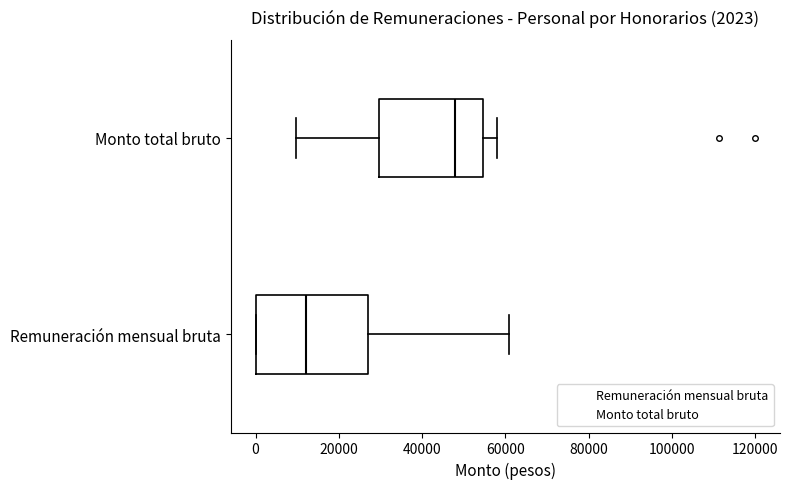

Which box's median line is the furthest to the right?

Monto total bruto